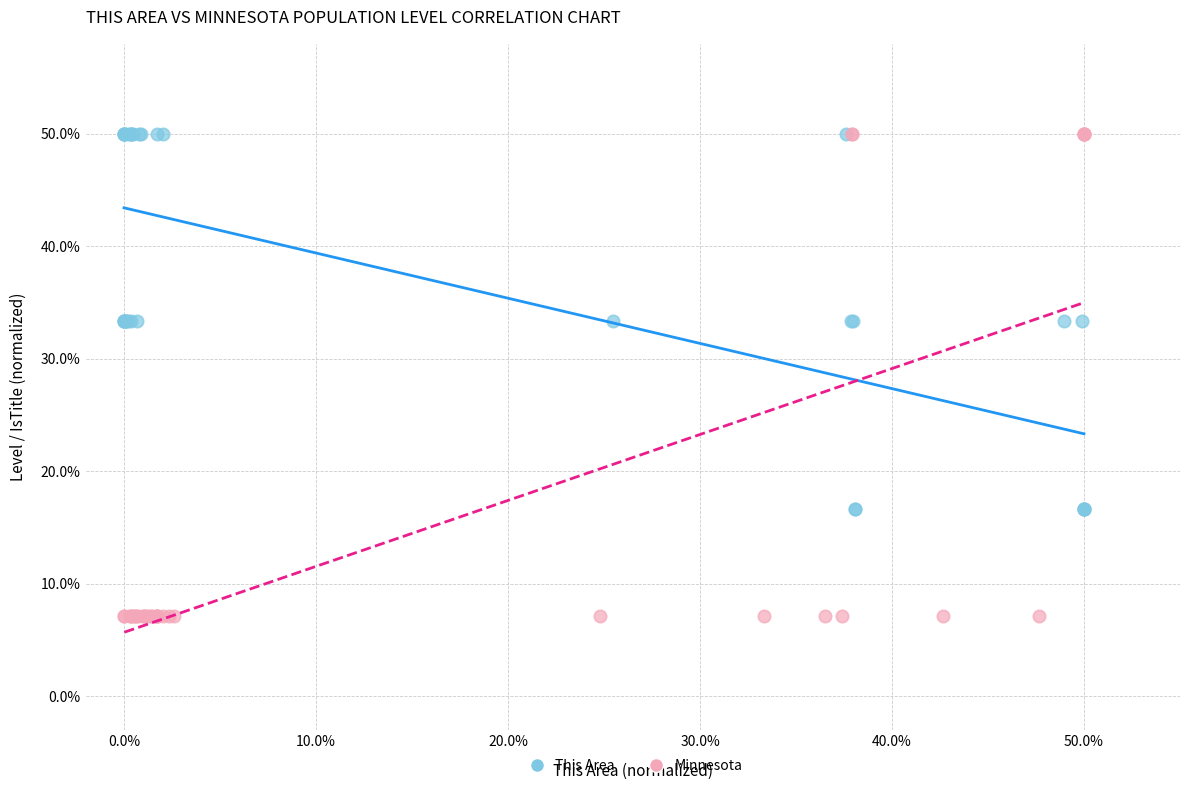

What are all the series names shown in the legend?

This Area, Minnesota